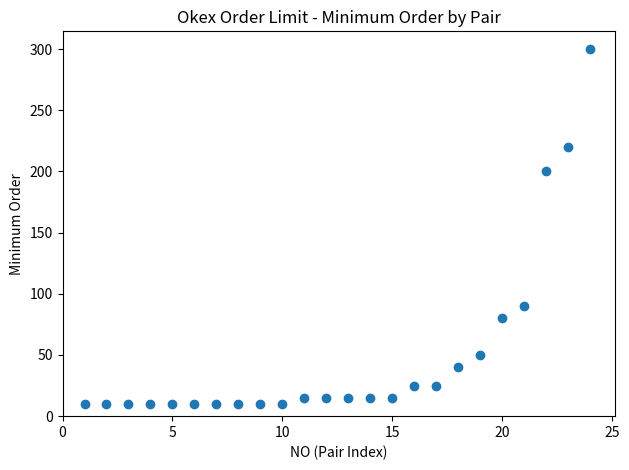

What is the range of Y values (max minus min)?

290